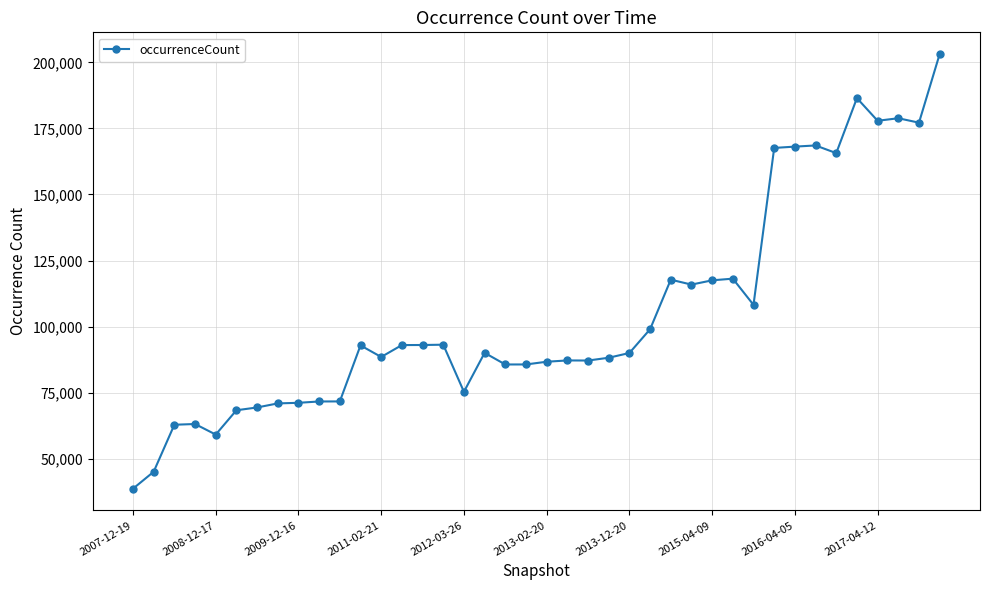

What is the difference between the second highest and second lowest values?

141456